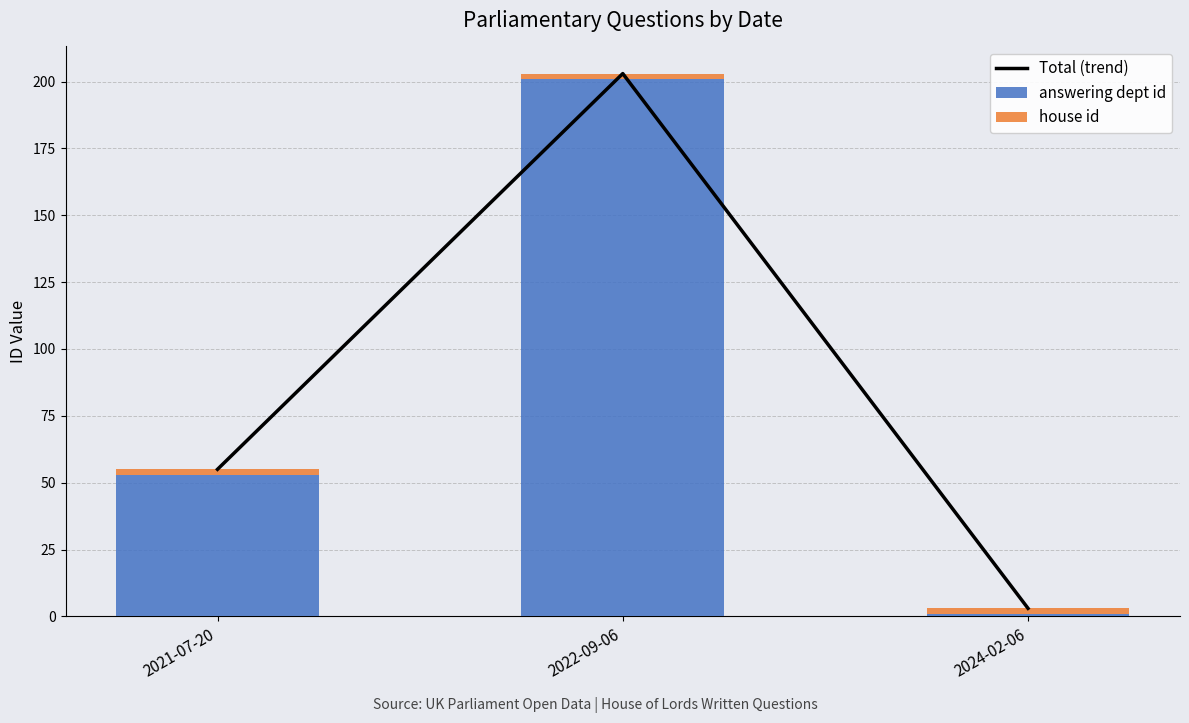

What is the maximum value shown in the chart?

203